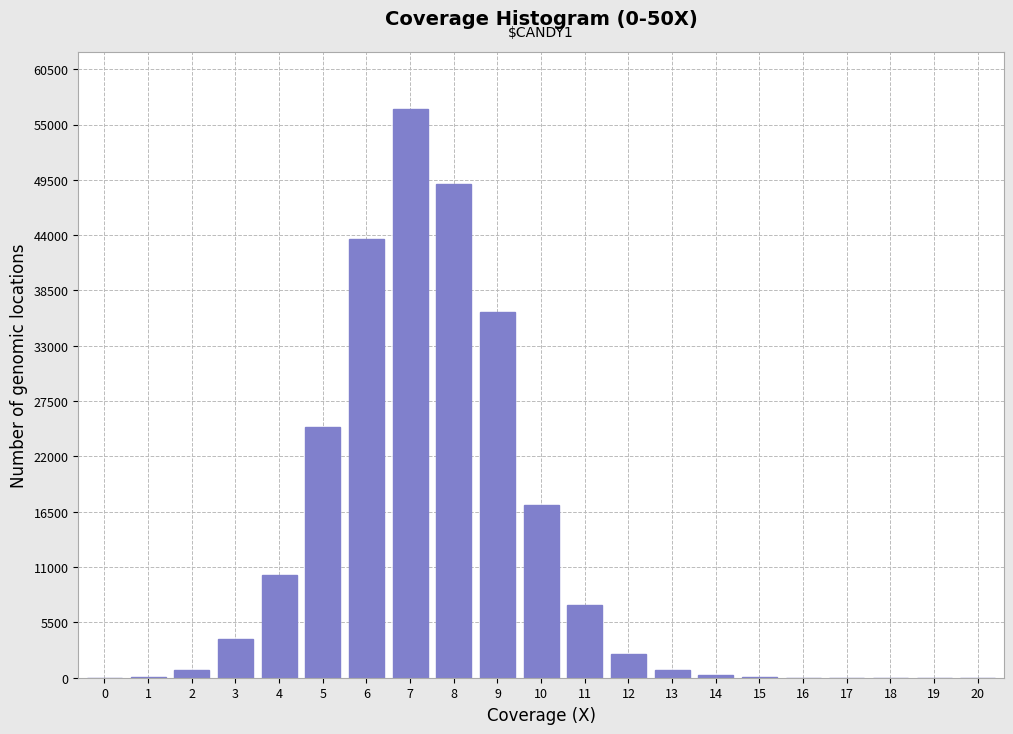

Is it true that the value at 18 is 0?

True